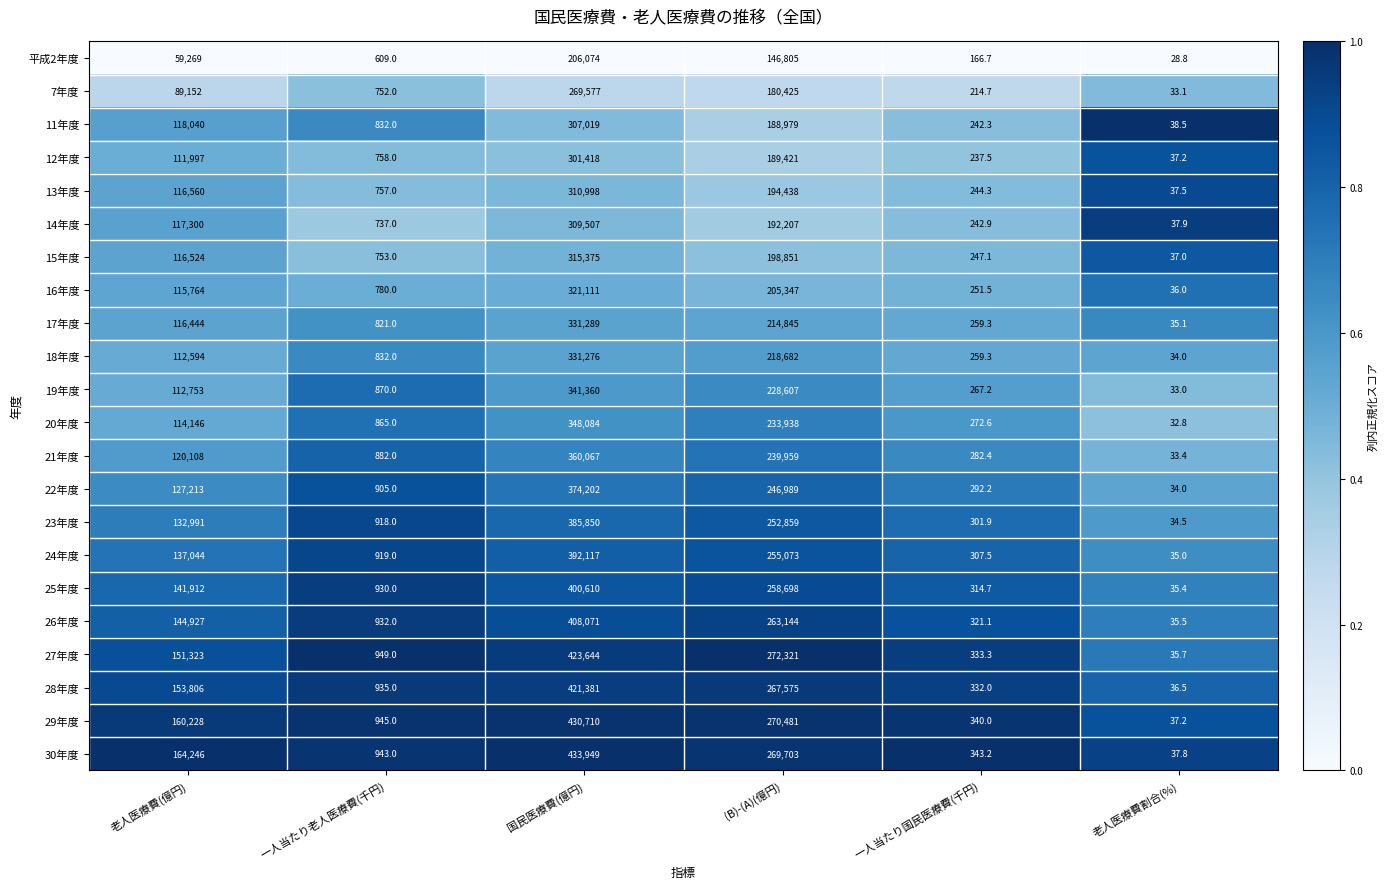

At which category is the sum across all series the highest?

国民医療費(億円)